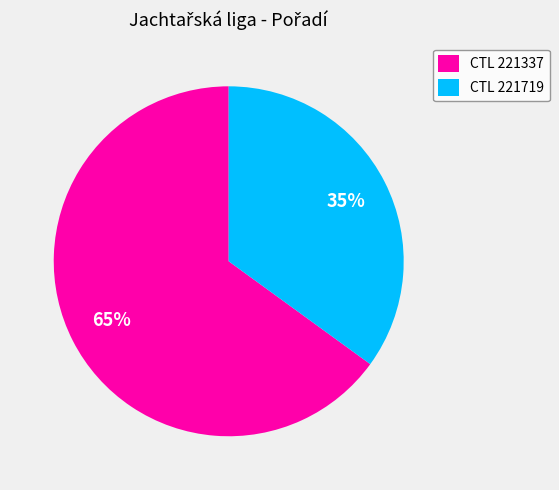

How many segments does this pie chart have?

2